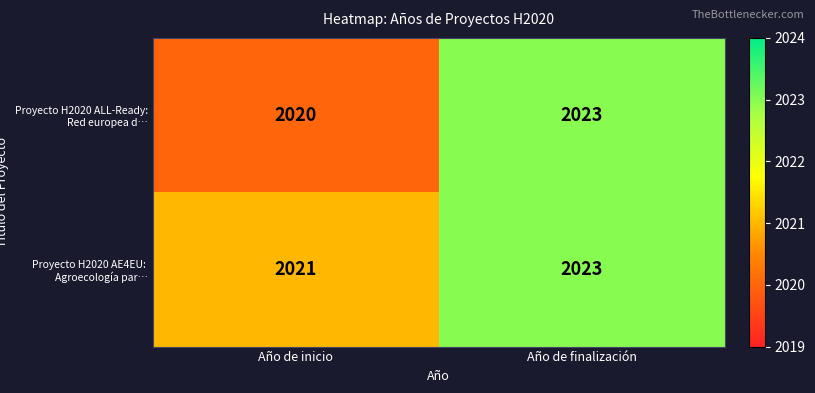

The value of Proyecto H2020 ALL-Ready: Red europea d… at Año de inicio is 2839. True or false?

False